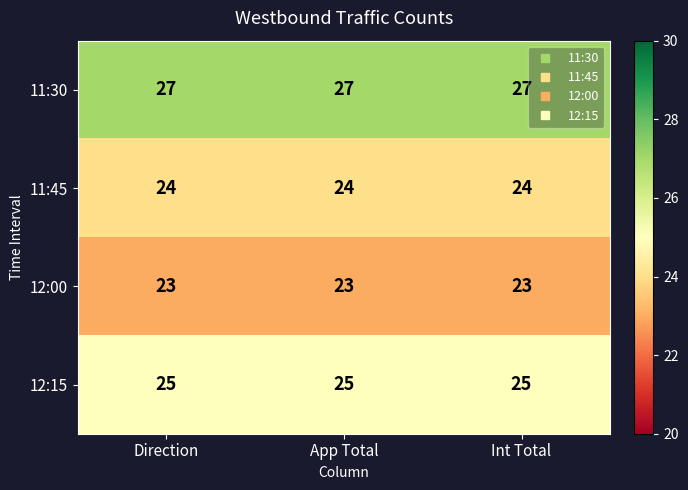

List the series in order of their peak value, highest first.

11:30, 12:15, 11:45, 12:00